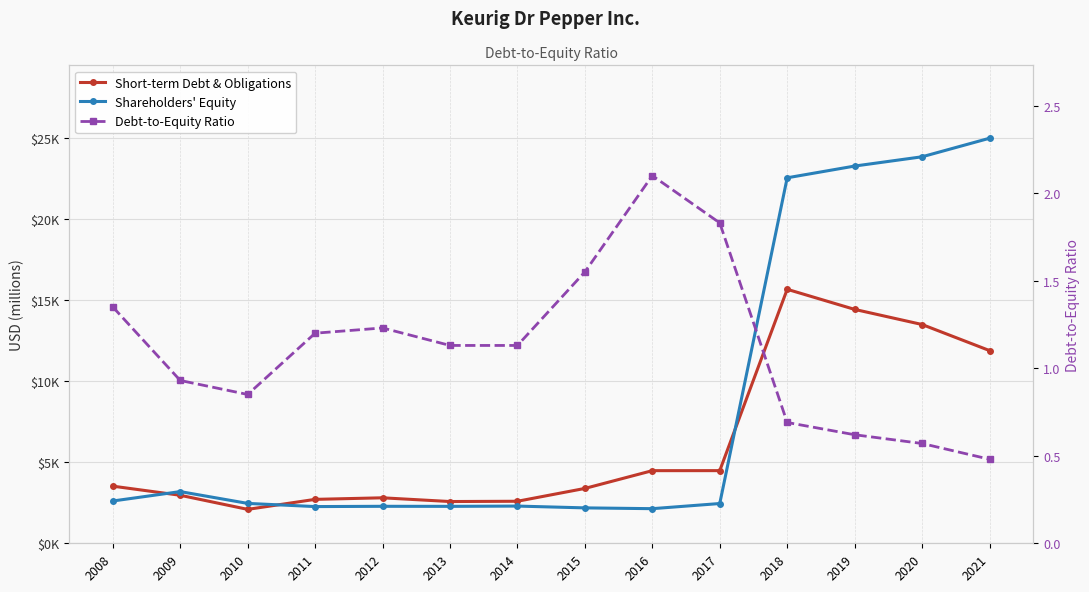

What is the difference between the maximum and second lowest values in the Shareholders' Equity series?

22789.0